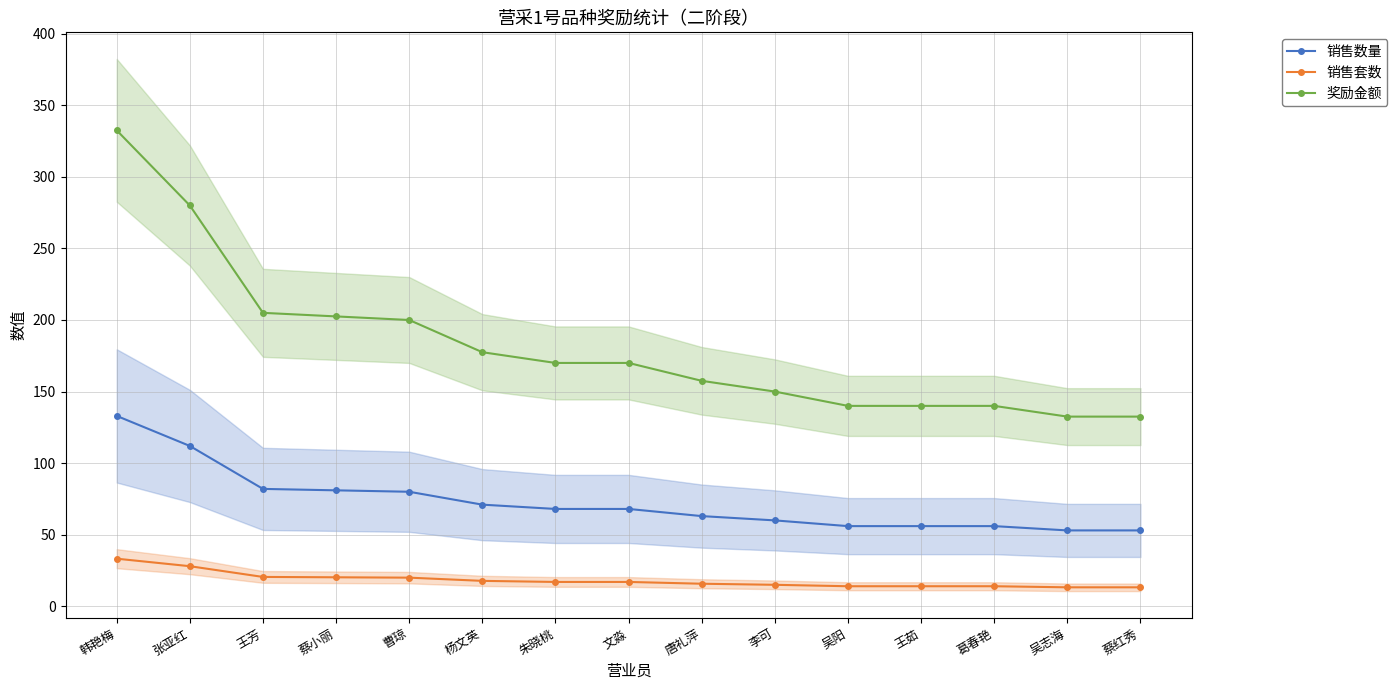

Is the value of 奖励金额 at 文淼 greater than the value of 销售套数 at 葛春艳?

Yes